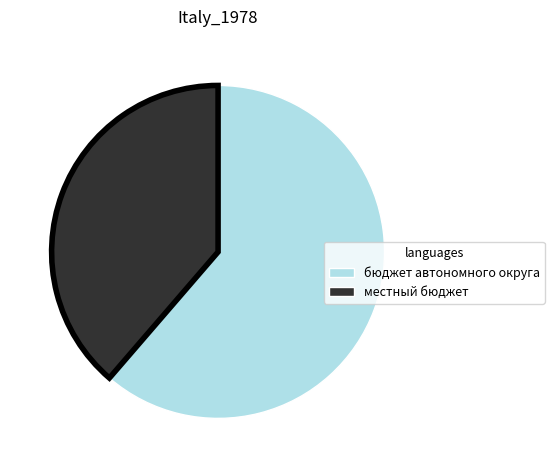

Is there a majority slice in this chart?

Yes